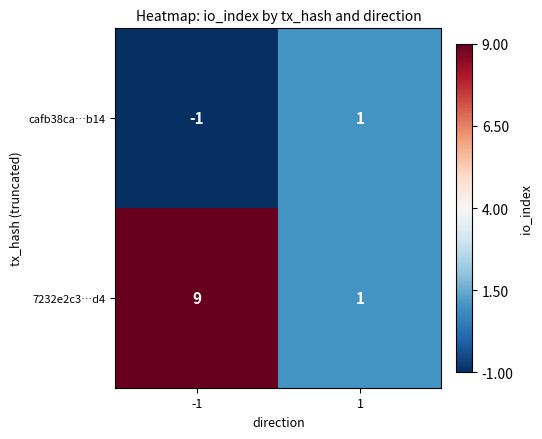

What is the average value of the 7232e2c3…d4 series?

5